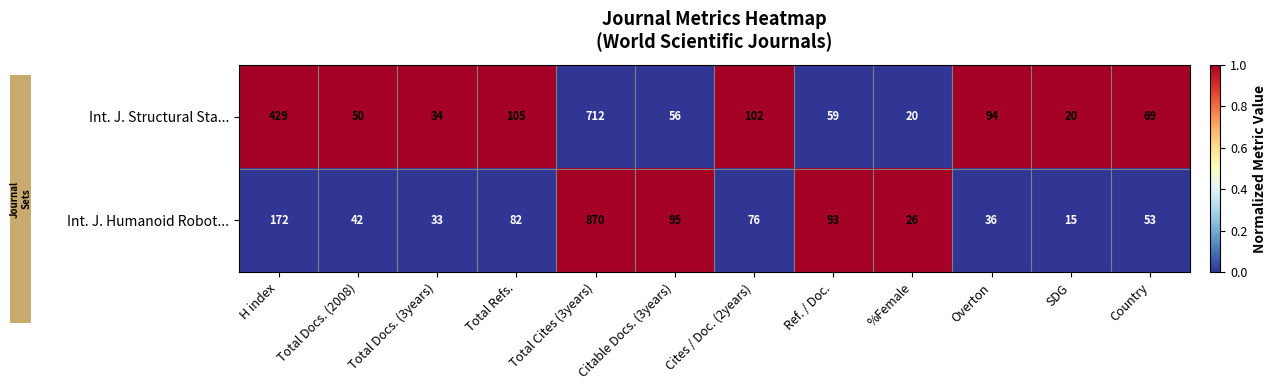

List the series in order of their peak value, lowest first.

Int. J. Structural Sta..., Int. J. Humanoid Robot...